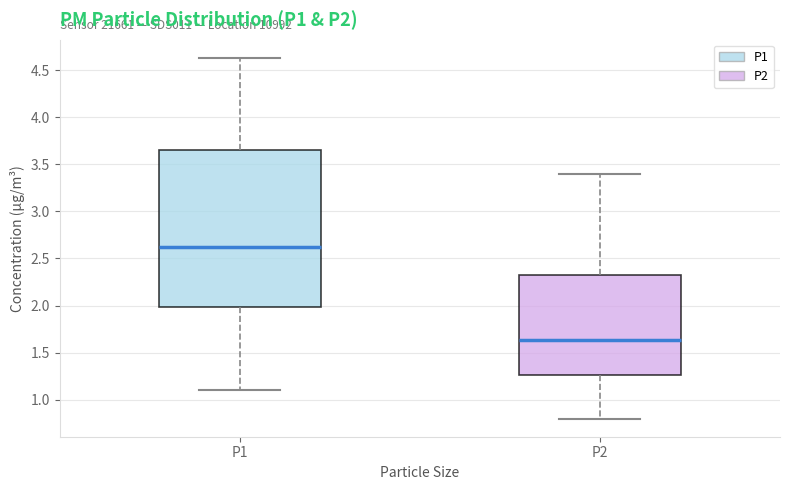

Reading left to right, read every box against the y-axis: the position of its median line, the range the box covers, and the ends of its whiskers. The values are not printed on the chart, so give them approximately, as read against the axis.

P1: median 2.65, box 2.00 to 3.65, whiskers 1.10 to 4.65
P2: median 1.65, box 1.25 to 2.30, whiskers 0.80 to 3.40